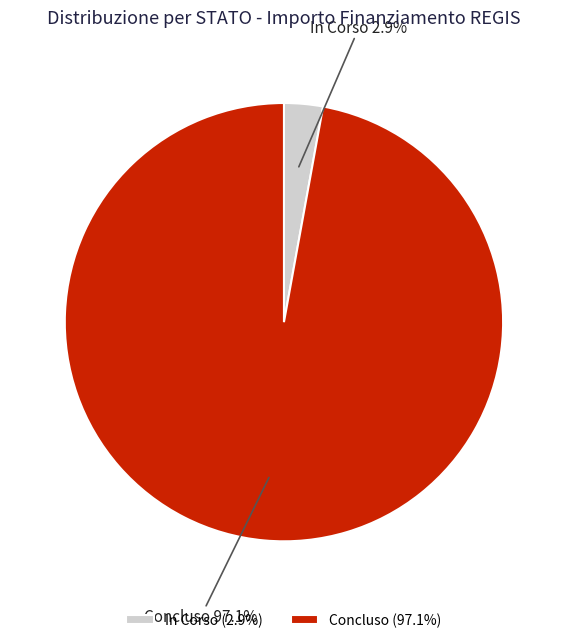

How many segments does this pie chart have?

2